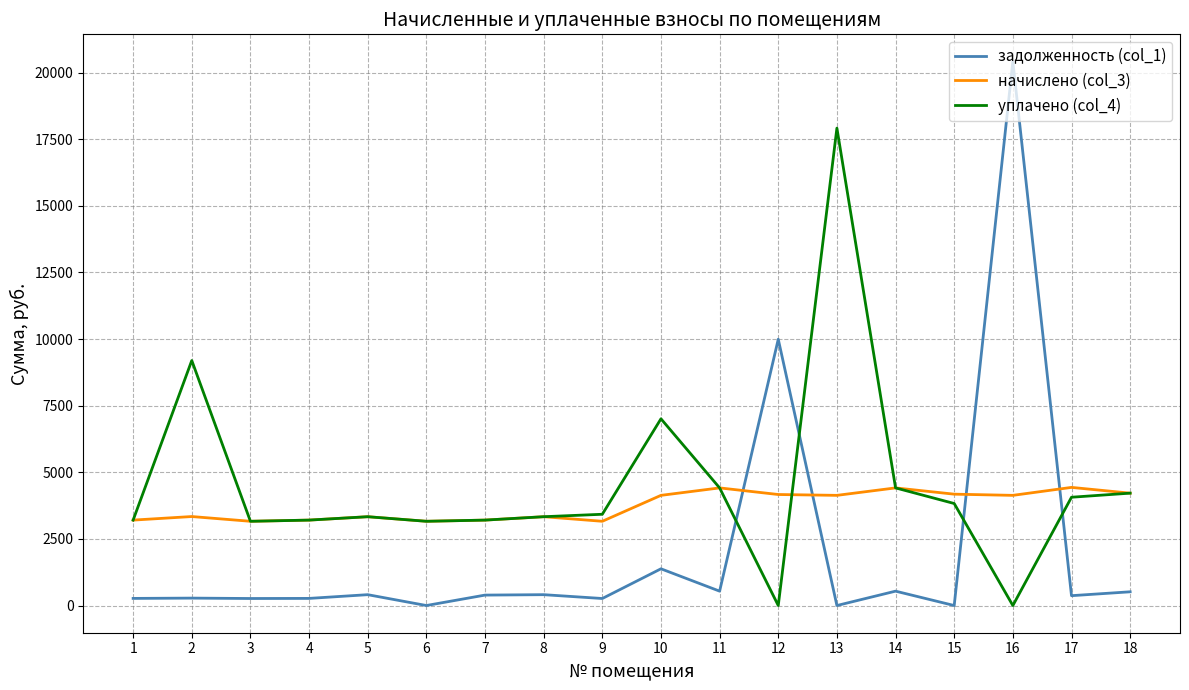

Which series has the largest range (max minus min)?

задолженность (col_1)